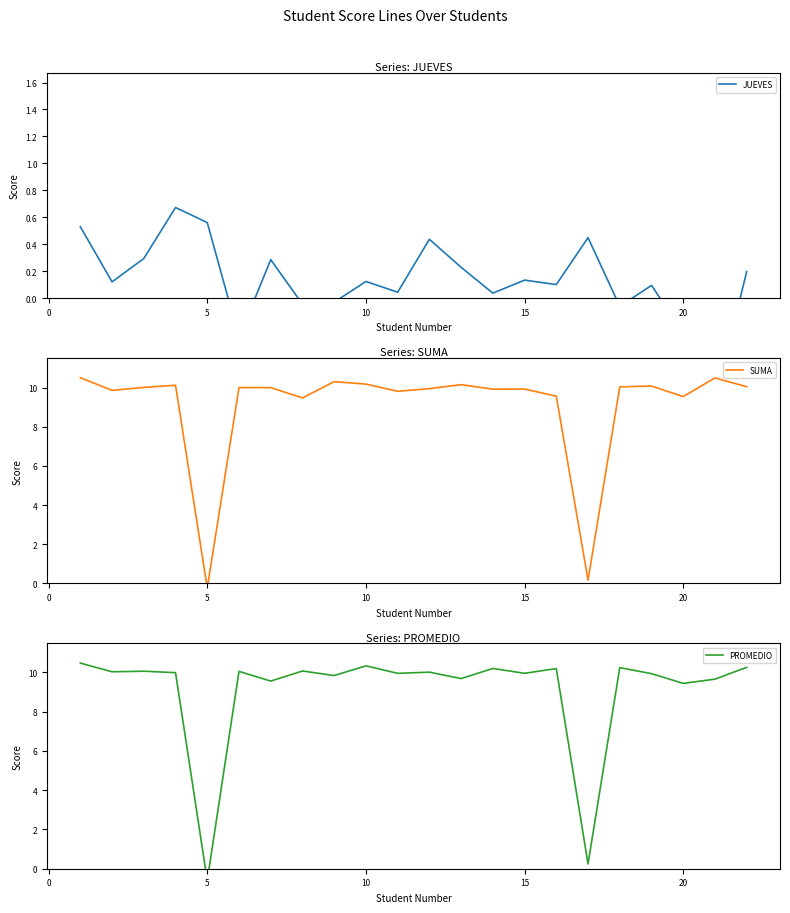

Which series has the widest spread of values?

PROMEDIO